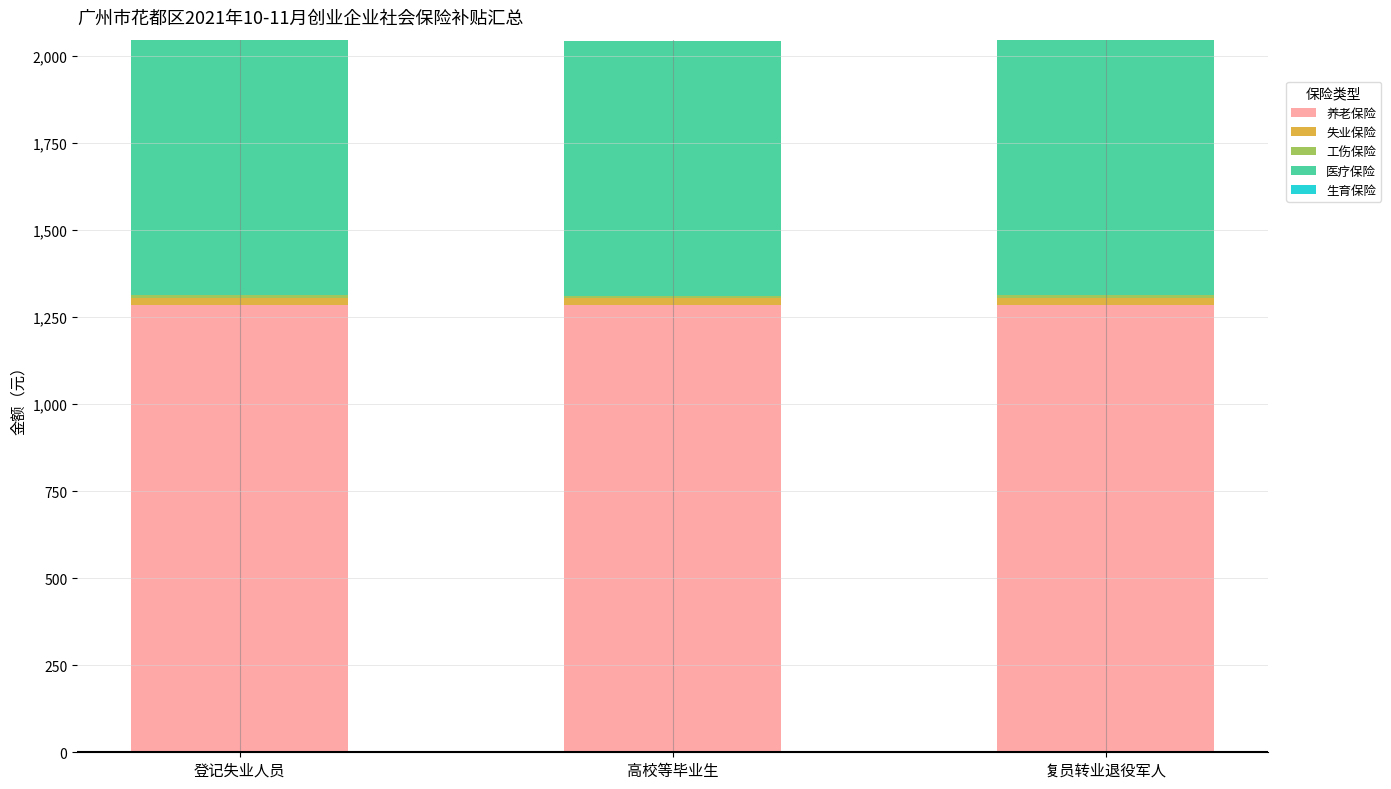

How many distinct data groups are displayed?

4